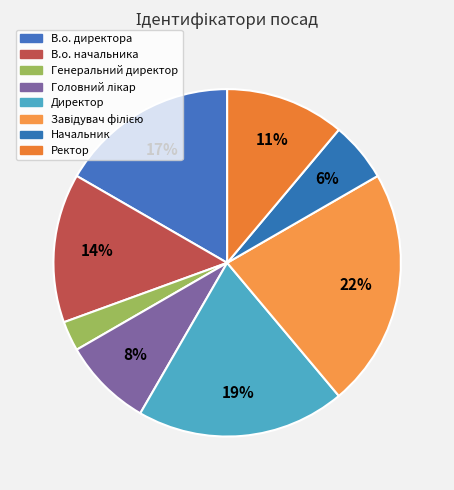

To the nearest percent, what percentage of the pie is Головний лікар?

8%